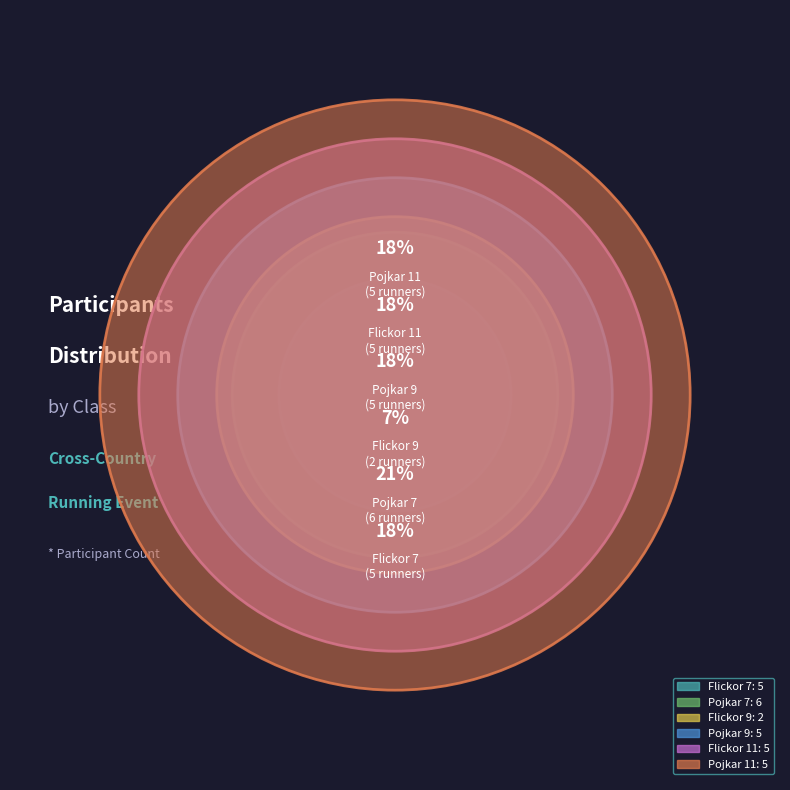

To the nearest percent, what is the difference between the Flickor 9 and Pojkar 9 slice percentages?

11%